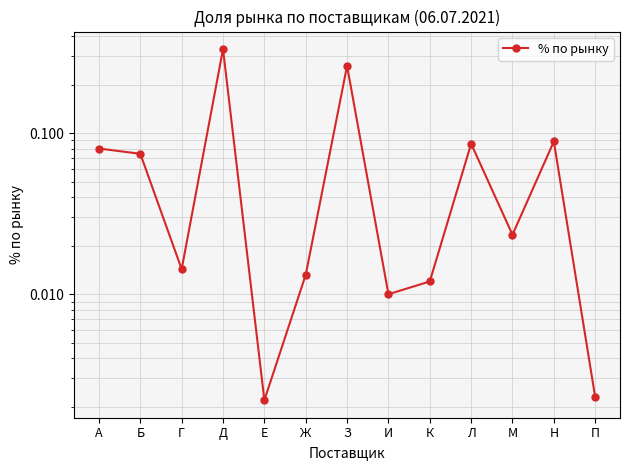

How many categories are shown in the chart?

13